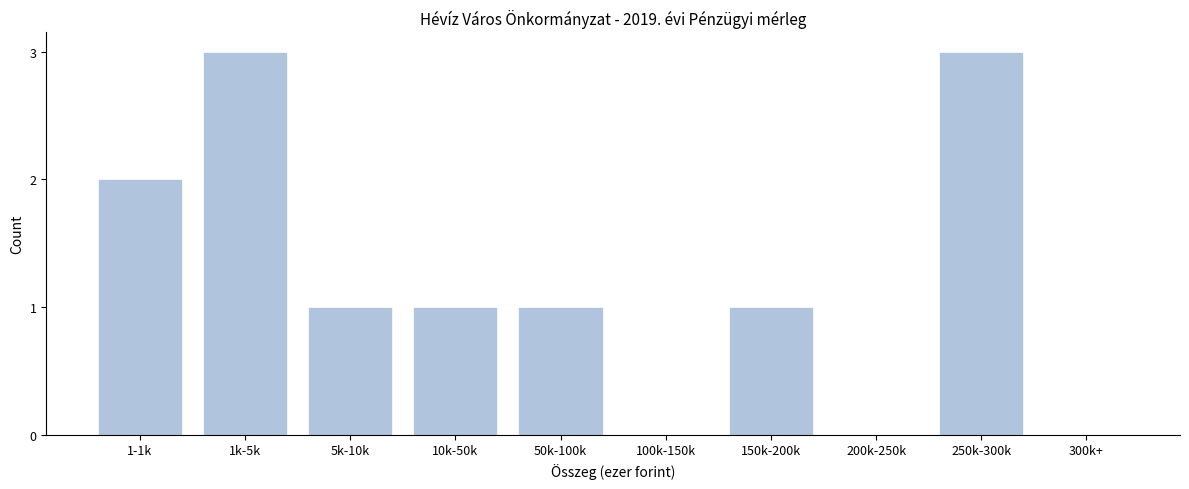

Reading right to left, transcribe all the data shown in this chart.

300k+=0	250k-300k=3	200k-250k=0	150k-200k=1	100k-150k=0	50k-100k=1	10k-50k=1	5k-10k=1	1k-5k=3	1-1k=2